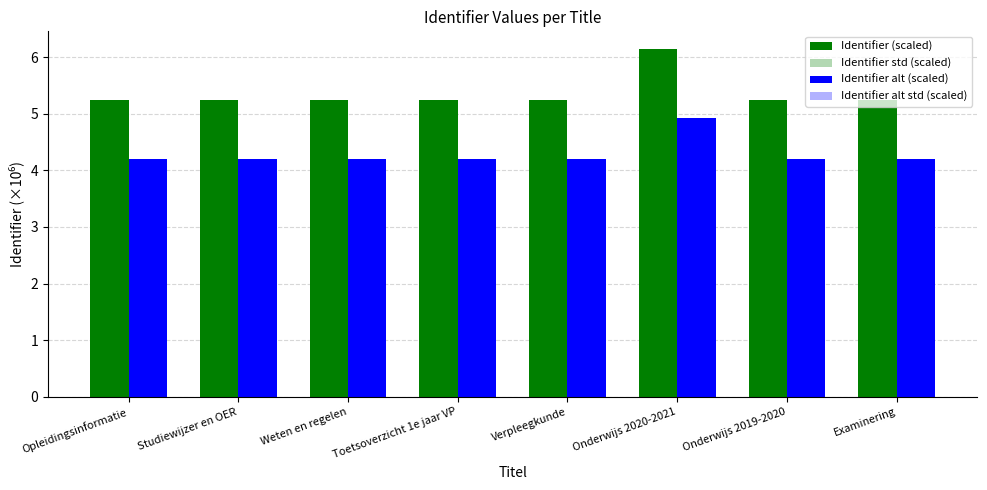

Reading left to right, extract all data points from this chart.

Identifier (scaled): Opleidingsinformatie=5.2	Studiewijzer en OER=5.2	Weten en regelen=5.2	Toetsoverzicht 1e jaar VP=5.2	Verpleegkunde=5.2	Onderwijs 2020-2021=6.1	Onderwijs 2019-2020=5.2	Examinering=5.2
Identifier std (scaled): Opleidingsinformatie=2.6	Studiewijzer en OER=2.6	Weten en regelen=2.6	Toetsoverzicht 1e jaar VP=2.6	Verpleegkunde=2.6	Onderwijs 2020-2021=3.1	Onderwijs 2019-2020=2.6	Examinering=2.6
Identifier alt (scaled): Opleidingsinformatie=4.2	Studiewijzer en OER=4.2	Weten en regelen=4.2	Toetsoverzicht 1e jaar VP=4.2	Verpleegkunde=4.2	Onderwijs 2020-2021=4.9	Onderwijs 2019-2020=4.2	Examinering=4.2
Identifier alt std (scaled): Opleidingsinformatie=2.1	Studiewijzer en OER=2.1	Weten en regelen=2.1	Toetsoverzicht 1e jaar VP=2.1	Verpleegkunde=2.1	Onderwijs 2020-2021=2.5	Onderwijs 2019-2020=2.1	Examinering=2.1